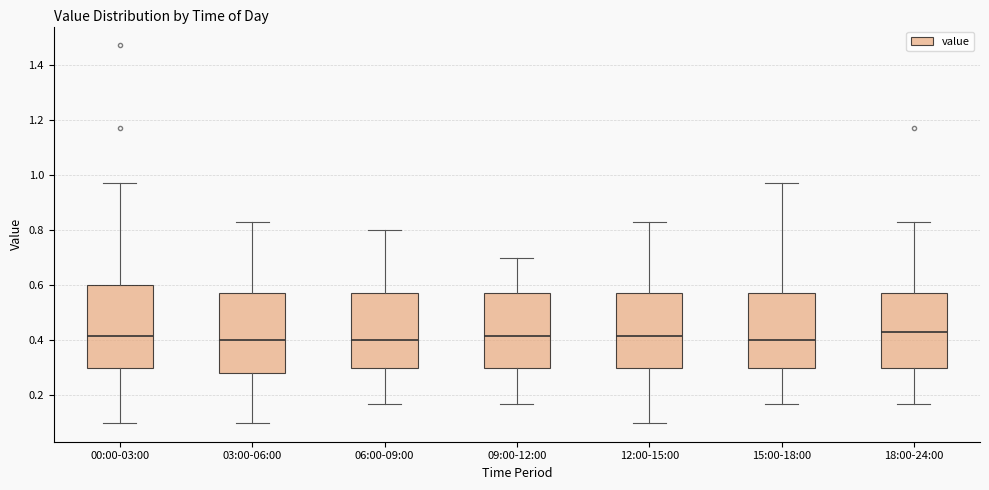

Where does the median line of the box for 15:00-18:00 sit on the y-axis? The values are not printed on the chart, so give them approximately, as read against the axis.

0.40